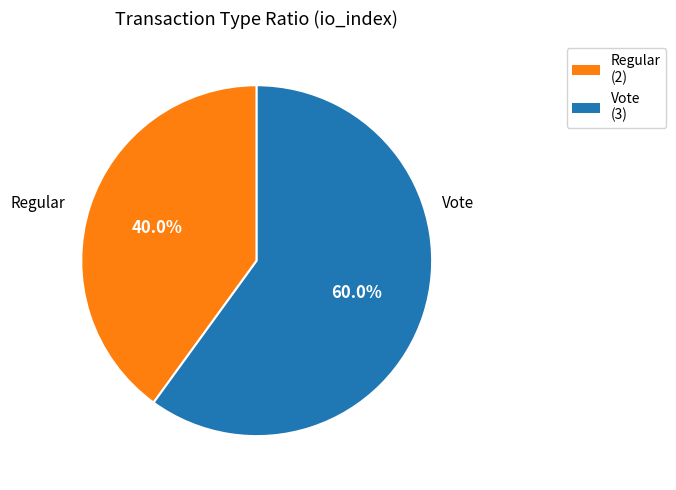

Which has a higher value, Vote or Regular?

Vote